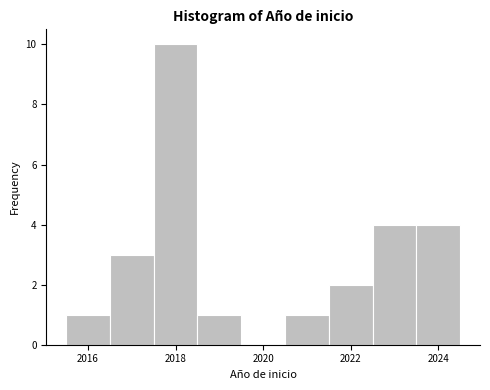

Reading left to right, list every bar in this chart as the range it spans on the x-axis followed by its height. Neither the bar edges nor the heights are printed on the chart, so give them approximately, as read against the axes.

2015.5 to 2016.5: 1
2016.5 to 2017.5: 3
2017.5 to 2018.5: 10
2018.5 to 2019.5: 1
2019.5 to 2020.5: 0
2020.5 to 2021.5: 1
2021.5 to 2022.5: 2
2022.5 to 2023.5: 4
2023.5 to 2024.5: 4